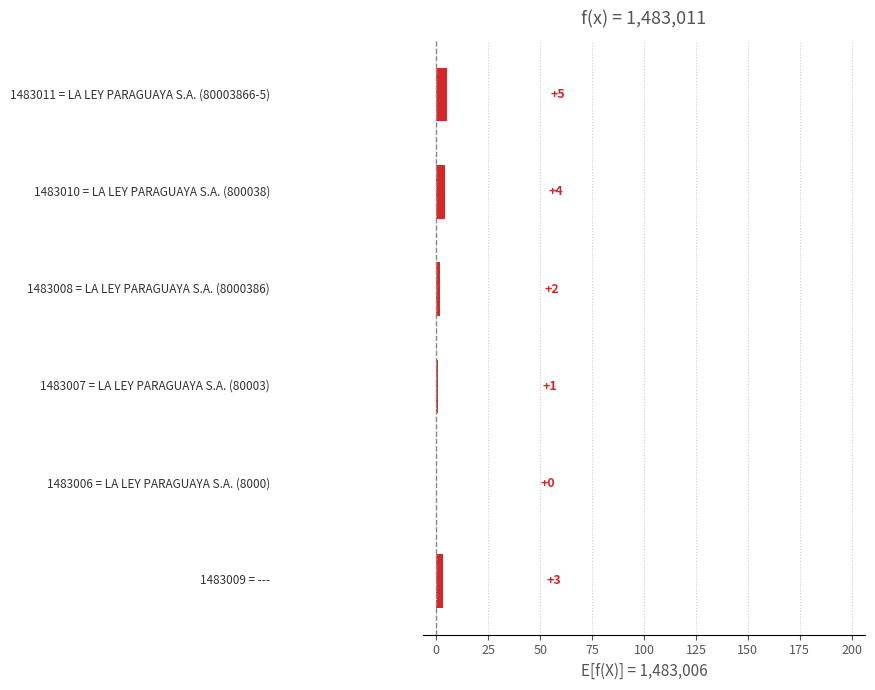

Are the bars horizontal?

Yes